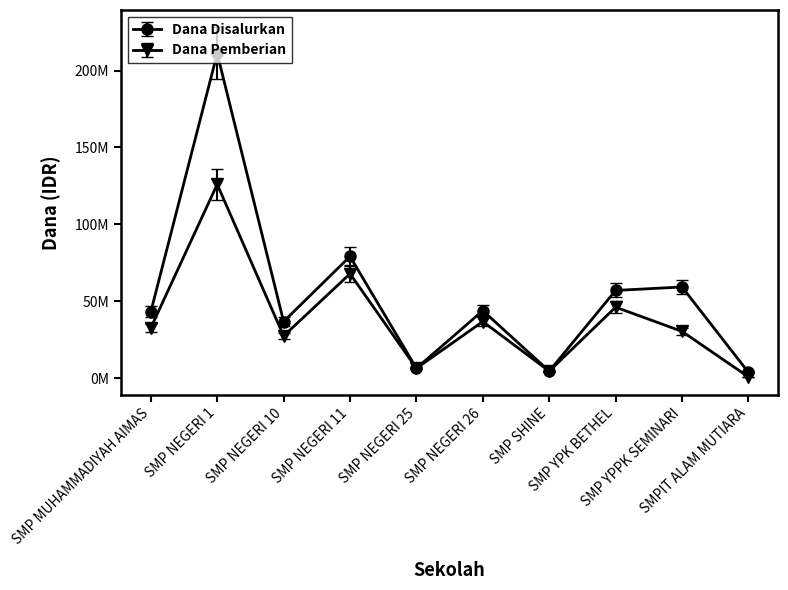

Reading left to right, what are all the values shown in this chart?

Dana Disalurkan: SMP MUHAMMADIYAH AIMAS=43125000	SMP NEGERI 1=211125000	SMP NEGERI 10=36750000	SMP NEGERI 11=79125000	SMP NEGERI 25=6375000	SMP NEGERI 26=43875000	SMP SHINE=4500000	SMP YPK BETHEL=57000000	SMP YPPK SEMINARI=59250000	SMPIT ALAM MUTIARA=3750000
Dana Pemberian: SMP MUHAMMADIYAH AIMAS=32625000	SMP NEGERI 1=126000000	SMP NEGERI 10=27375000	SMP NEGERI 11=67875000	SMP NEGERI 25=6375000	SMP NEGERI 26=36750000	SMP SHINE=4500000	SMP YPK BETHEL=46125000	SMP YPPK SEMINARI=30375000	SMPIT ALAM MUTIARA=750000